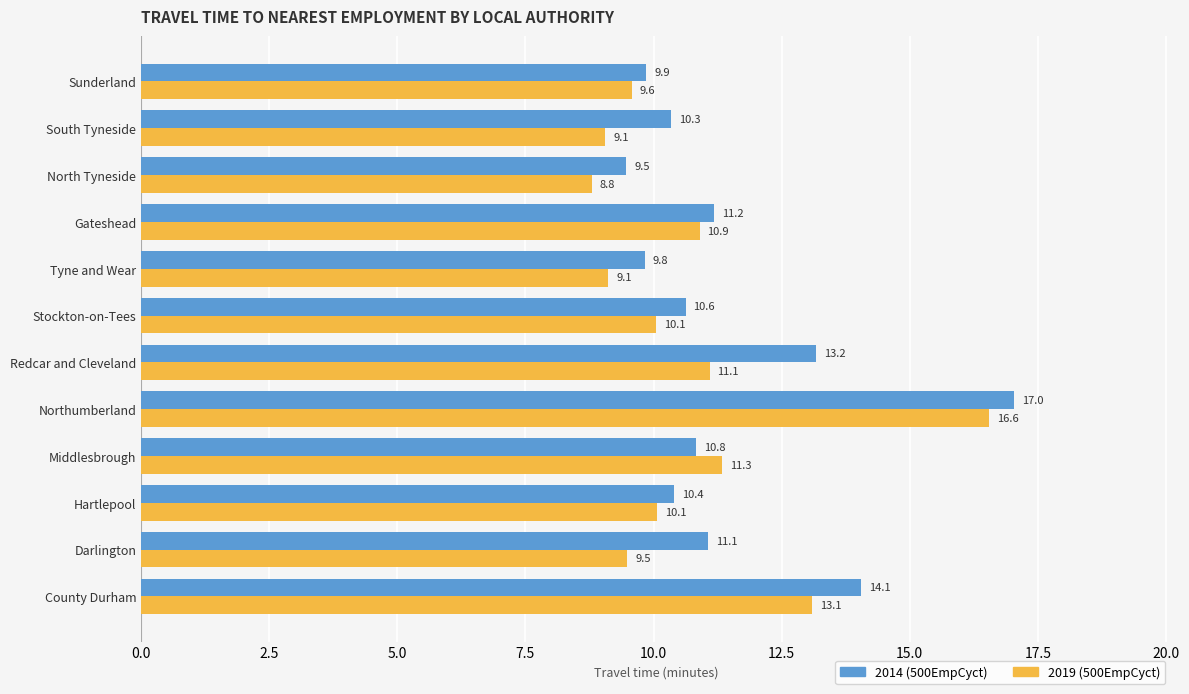

Where is 2014 (500EmpCyct) nearest to the value 13?

Redcar and Cleveland